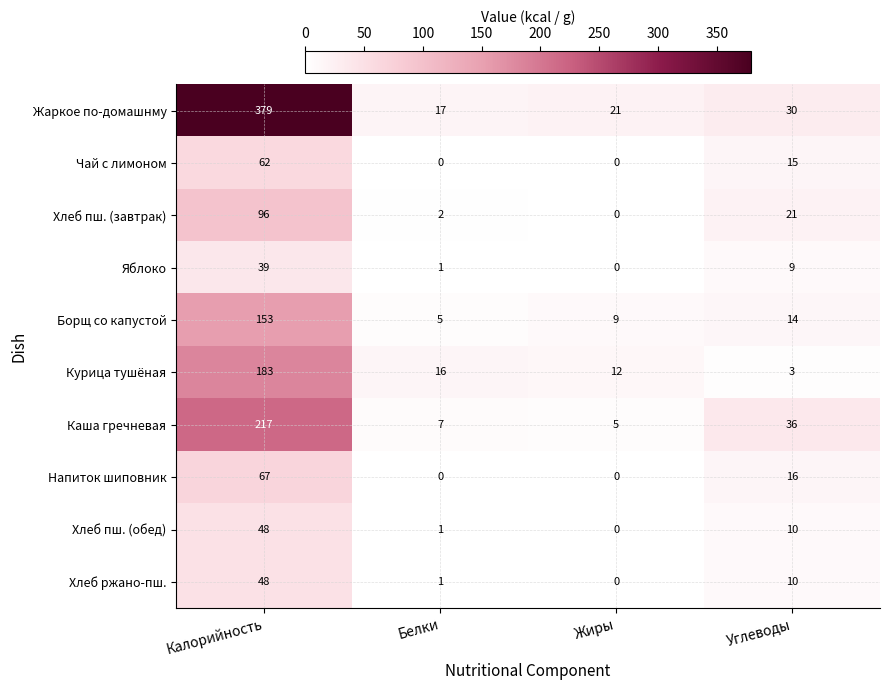

Is it true that Жаркое по-домашнму equals 17 at Белки?

True